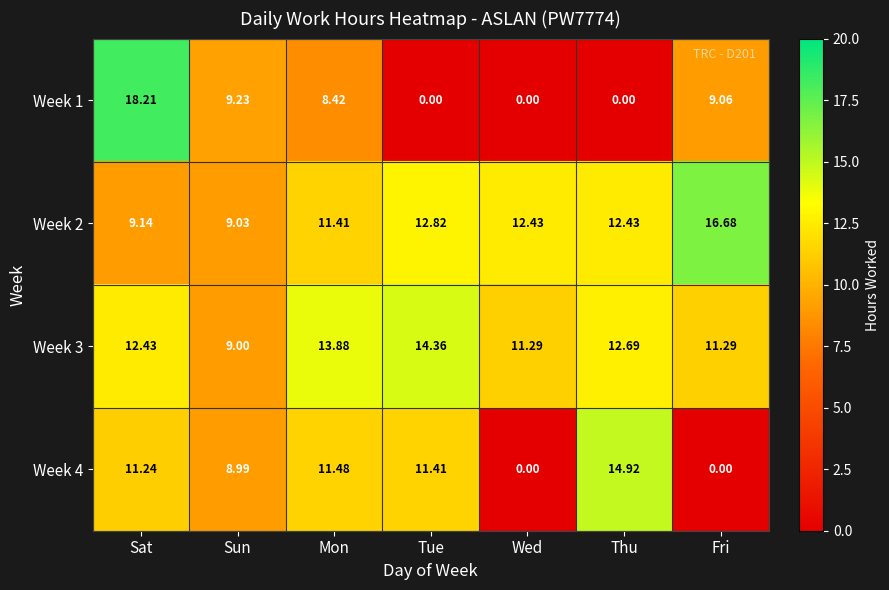

At which category is the sum across all series the highest?

Sat